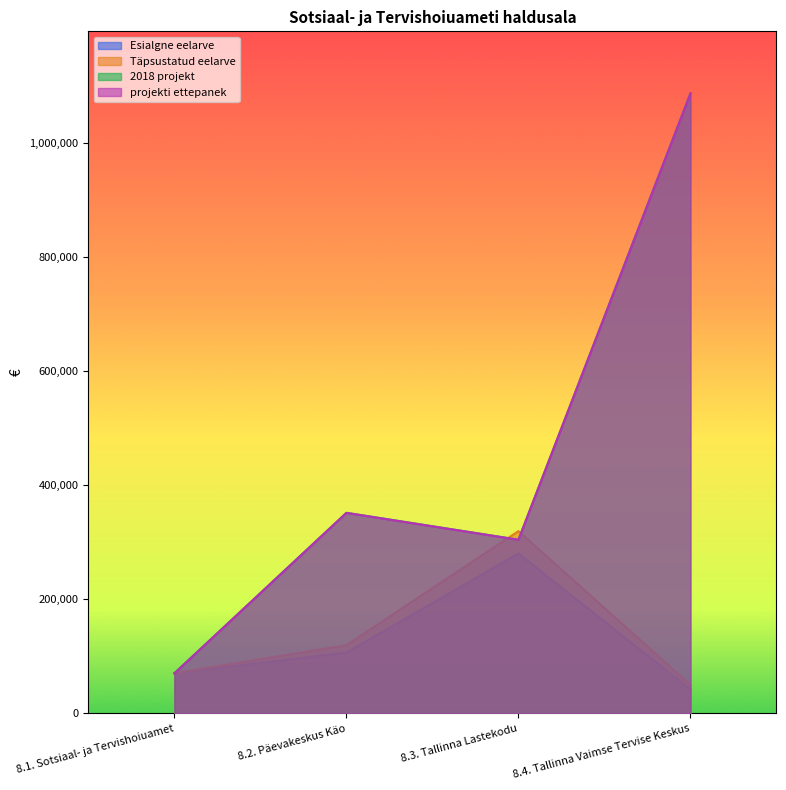

What is the difference between the Täpsustatud eelarve values at 8.3. Tallinna Lastekodu and 8.4. Tallinna Vaimse Tervise Keskus?

269499